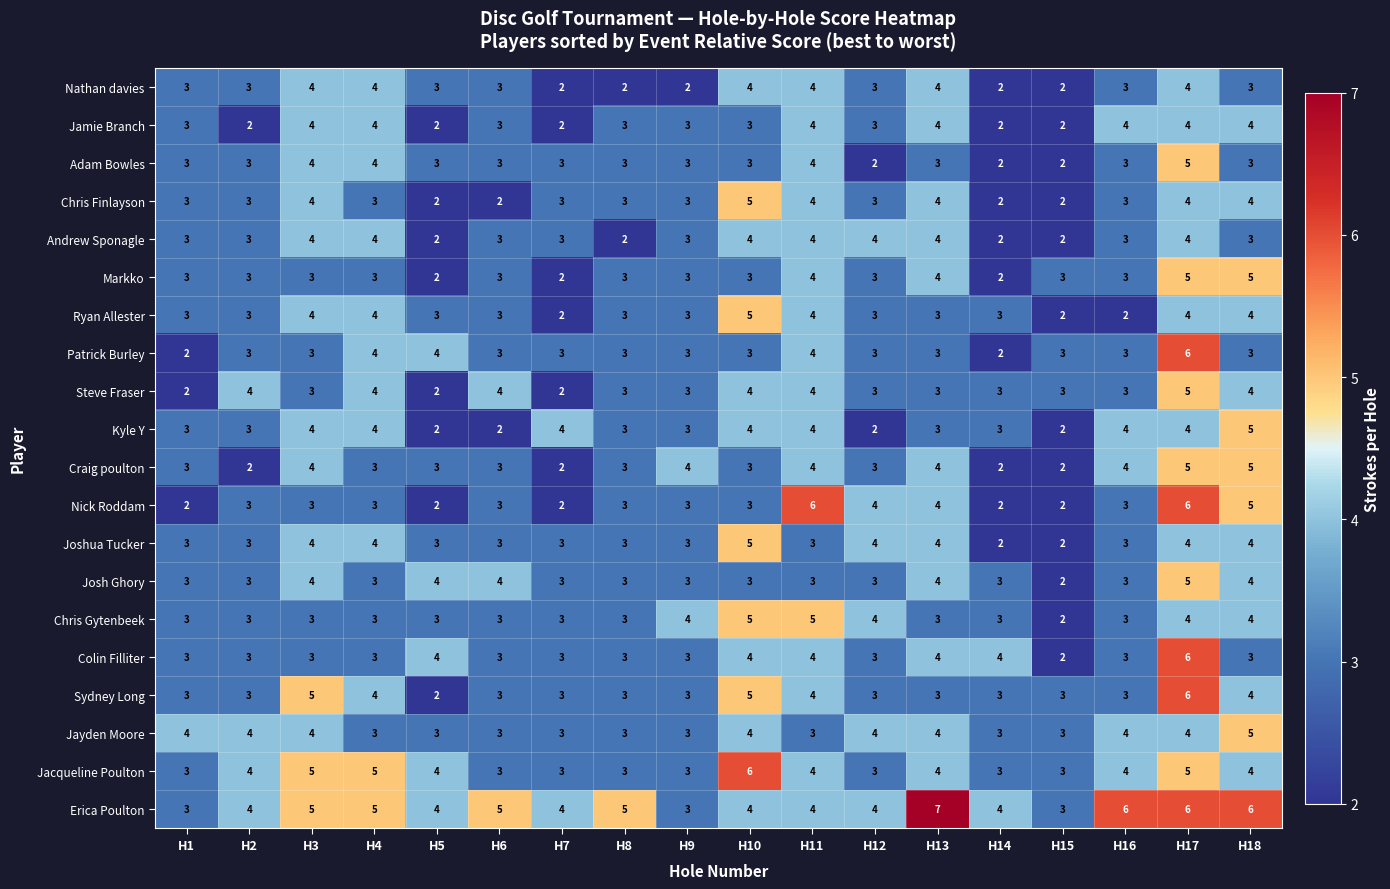

What is the average value of the Craig poulton series?

3